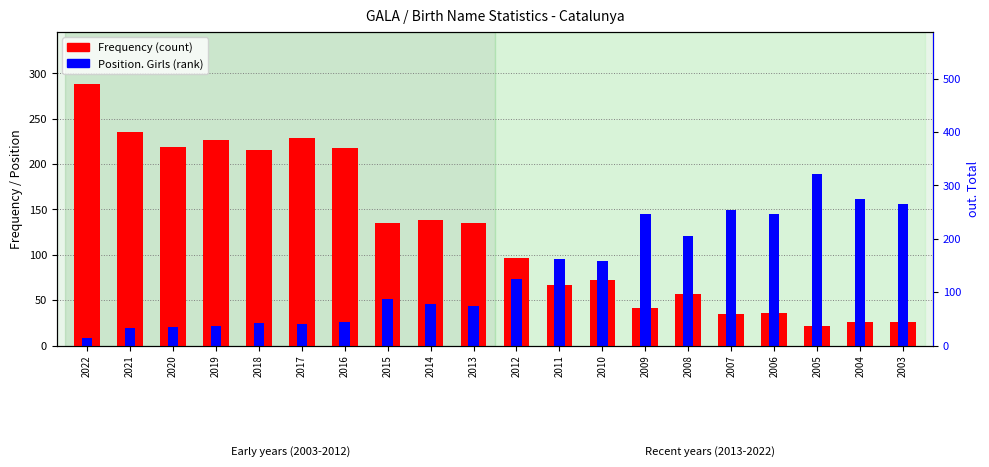

Which series has the largest range (max minus min)?

out. Total